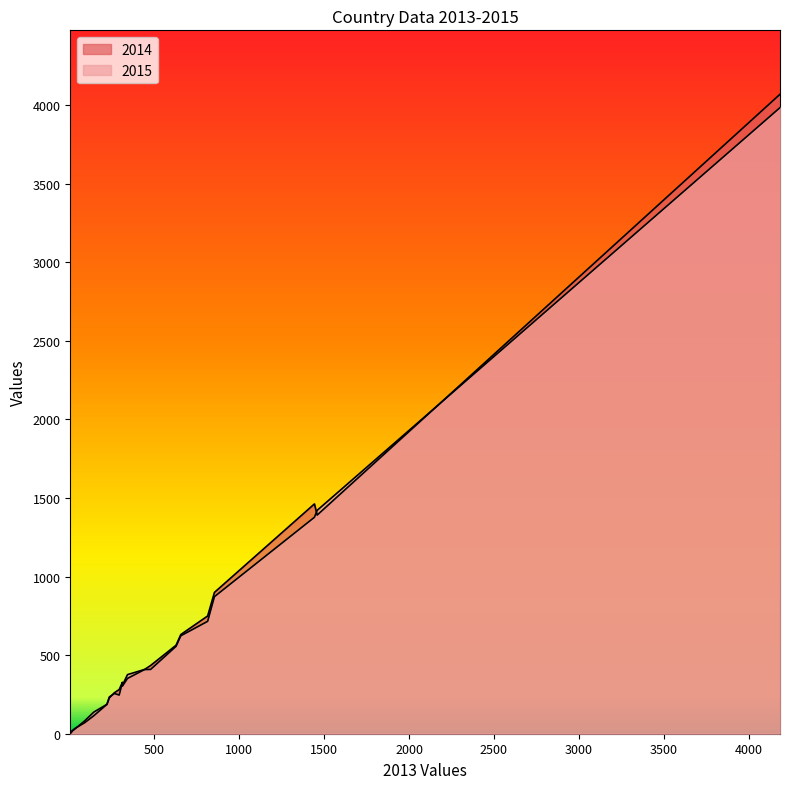

Which label corresponds to the largest value in the chart?

TR